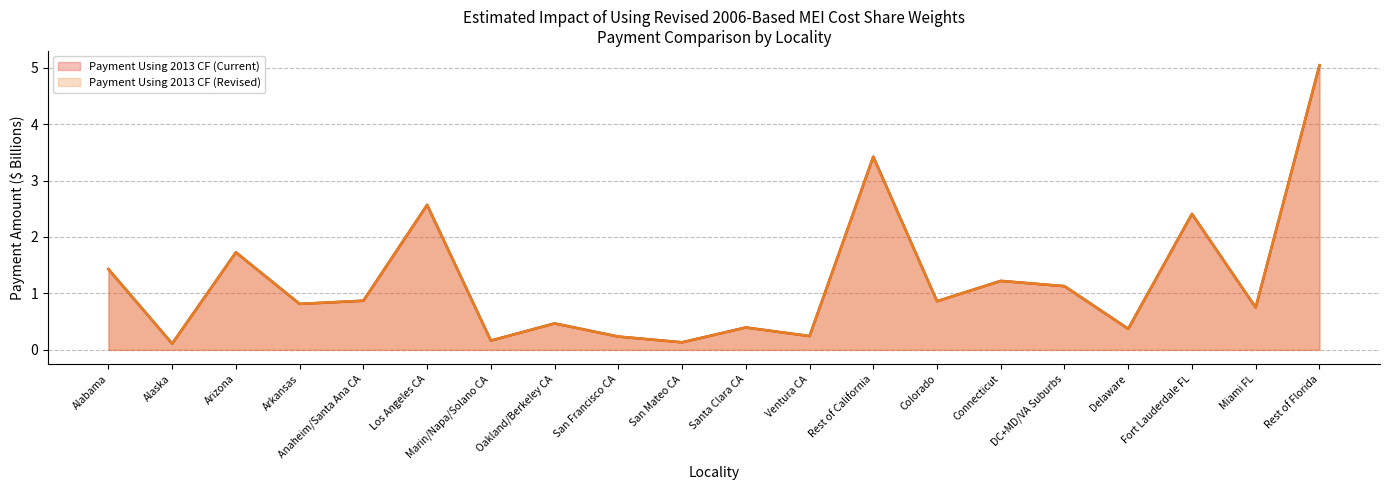

How many interior local peaks does the Payment Using 2013 CF (Revised) series have?

7